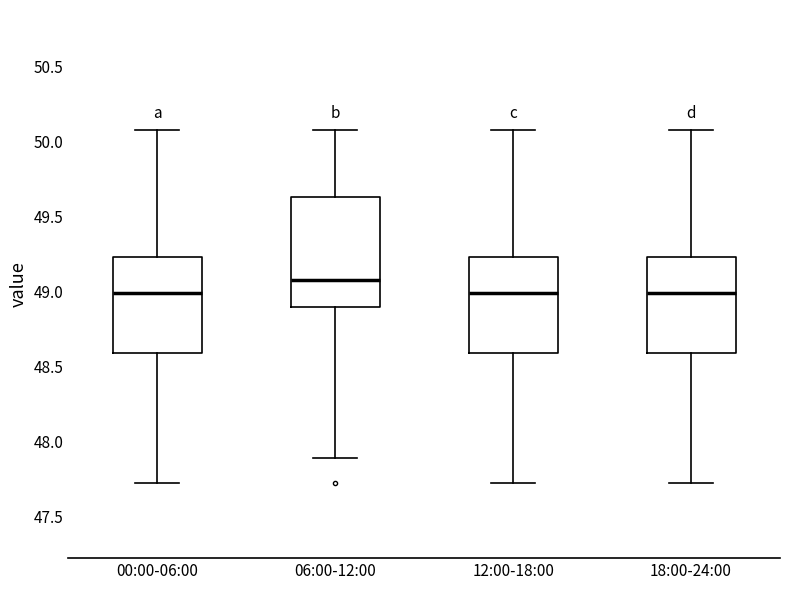

Reading left to right, read every box against the y-axis: the position of its median line, the range the box covers, and the ends of its whiskers. The values are not printed on the chart, so give them approximately, as read against the axis.

00:00-06:00: median 49.00, box 48.60 to 49.25, whiskers 47.70 to 50.10
06:00-12:00: median 49.10, box 48.90 to 49.65, whiskers 47.90 to 50.10
12:00-18:00: median 49.00, box 48.60 to 49.25, whiskers 47.70 to 50.10
18:00-24:00: median 49.00, box 48.60 to 49.25, whiskers 47.70 to 50.10